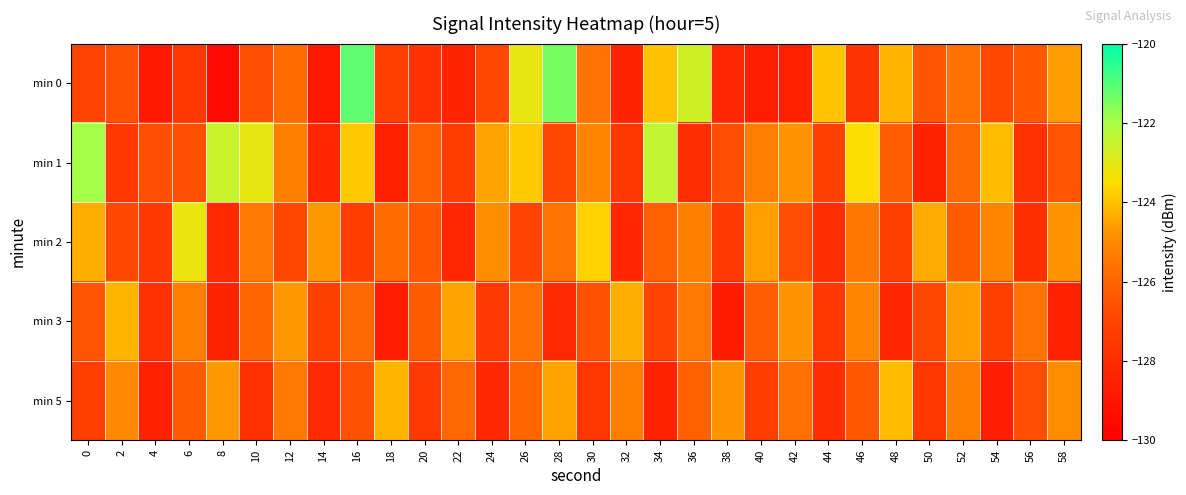

Rank the series at 16 from highest to lowest value.

min 0, min 1, min 3, min 5, min 2